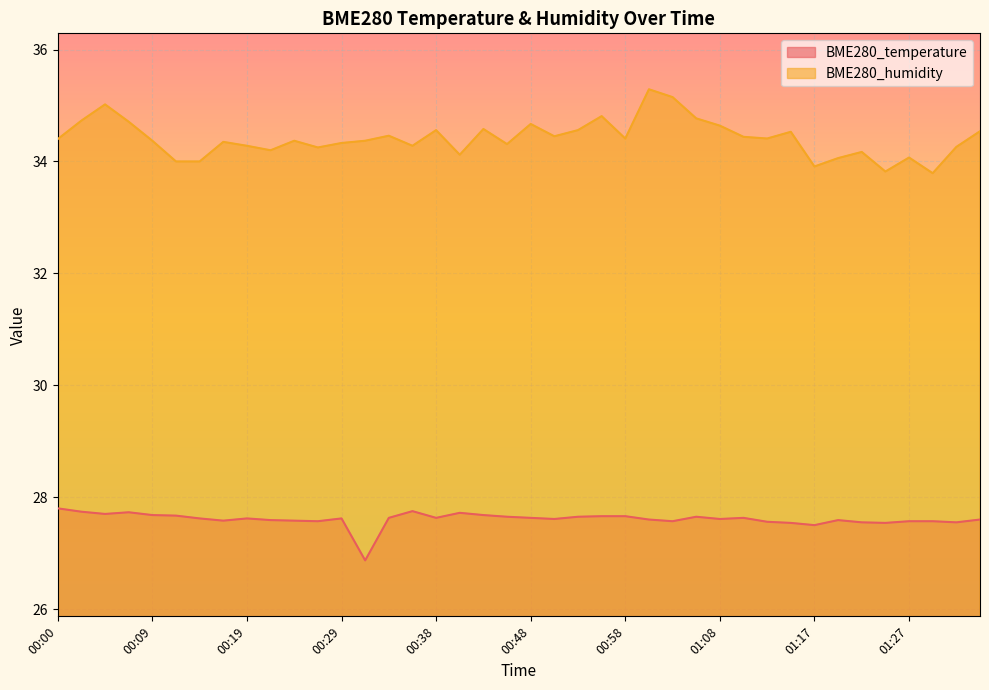

List the labels in order of BME280_temperature value, smallest first.

00:31, 01:17, 01:15, 01:25, 01:22, 01:32, 01:13, 00:26, 01:03, 01:27, 01:30, 00:17, 00:24, 00:21, 01:20, 01:00, 01:34, 00:51, 01:08, 00:14, 00:19, 00:29, 00:33, 00:38, 00:48, 01:10, 00:46, 00:53, 01:05, 00:56, 00:58, 00:12, 00:09, 00:43, 00:04, 00:41, 00:07, 00:02, 00:36, 00:00